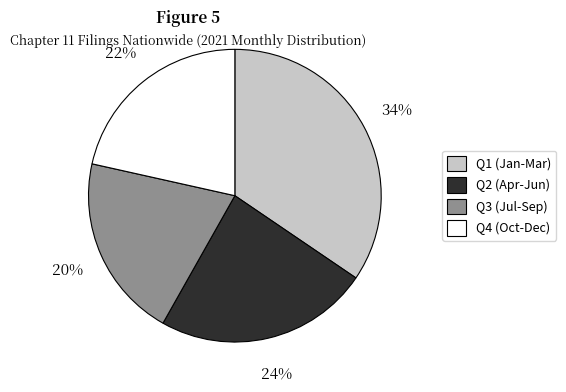

Is there any slice that represents more than half of the pie?

No